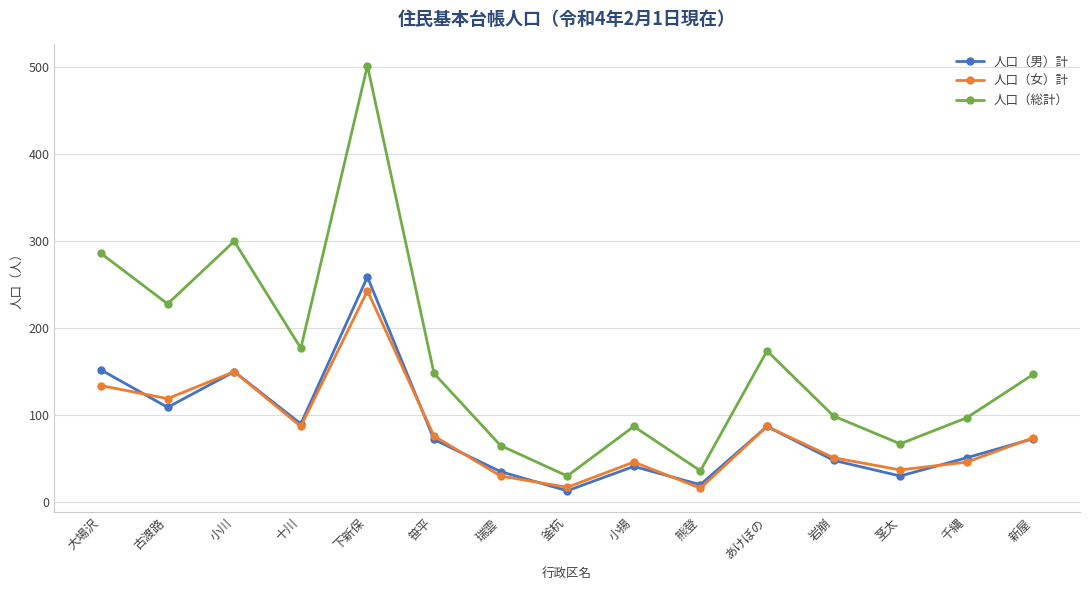

Is it true that 人口（女）計 equals 14 at 千縄?

False